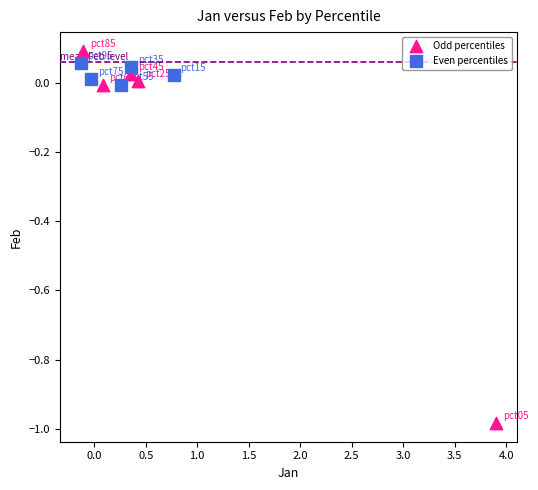

Which series has the widest spread of Y values?

Odd percentiles